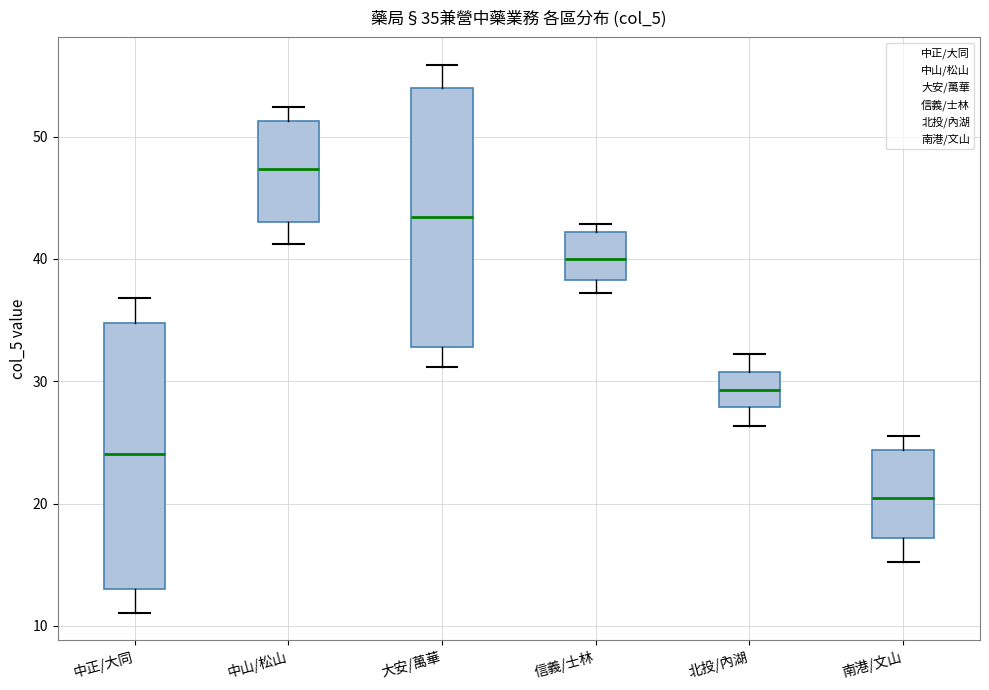

Which box has the lowest median line?

南港/文山